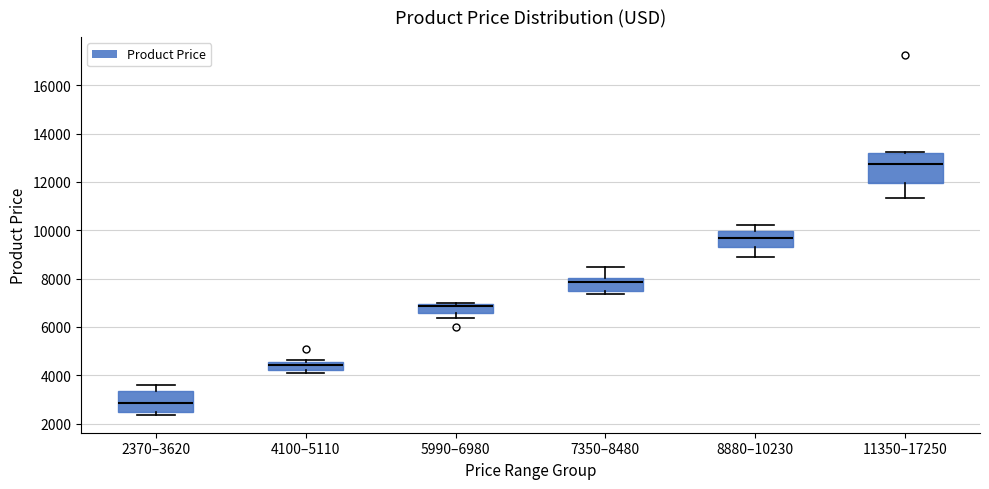

Where does the upper whisker of the box for 2370–3620 end on the y-axis? The values are not printed on the chart, so give them approximately, as read against the axis.

3600